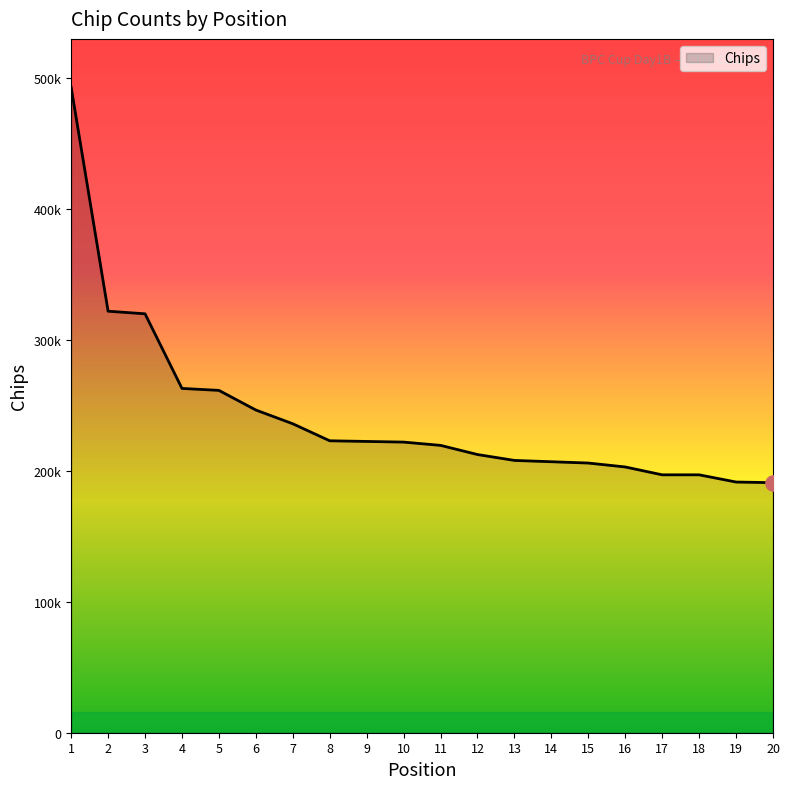

What is the change in value from 7 to 12?

-23500